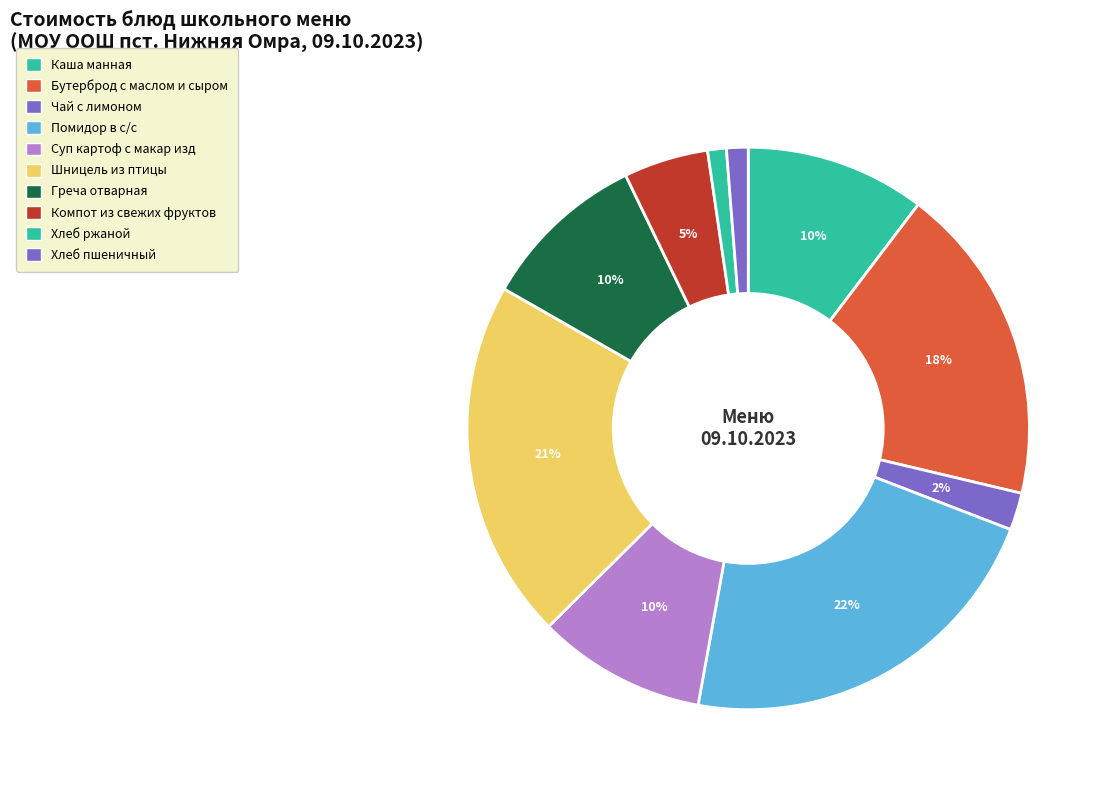

How many segments does this pie chart have?

10